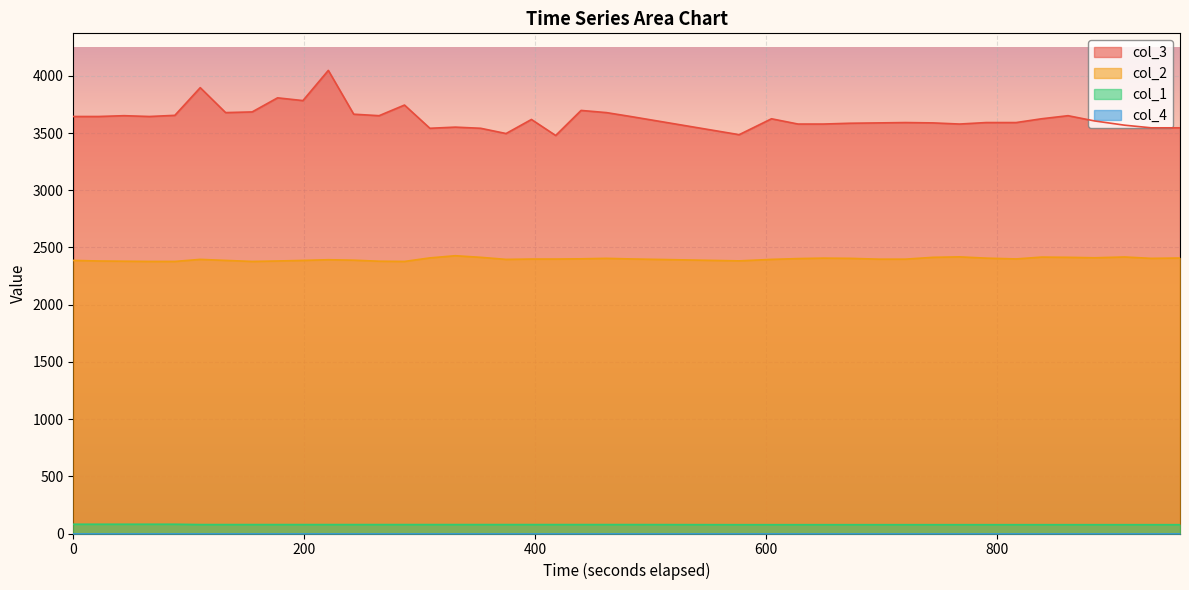

Does the chart display data point markers on the line(s)?

No